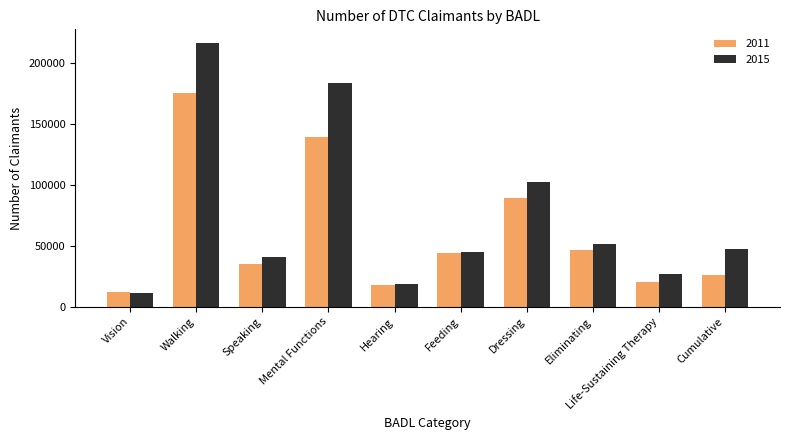

Which series changed the most between Dressing and Eliminating?

2015